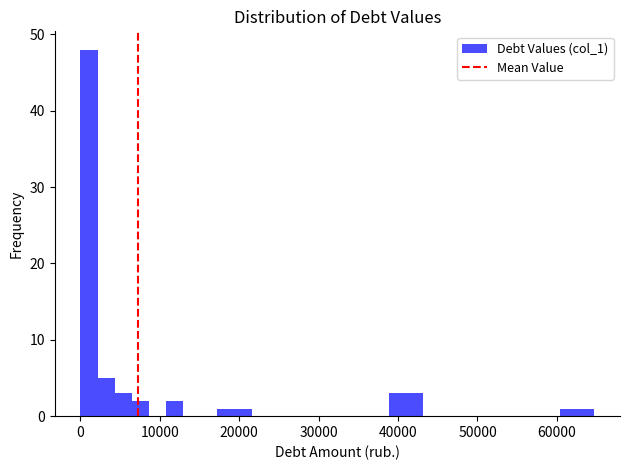

Around what value on the x-axis is the tallest bar? Give the approximate position of its centre, as read against the axis.

1000